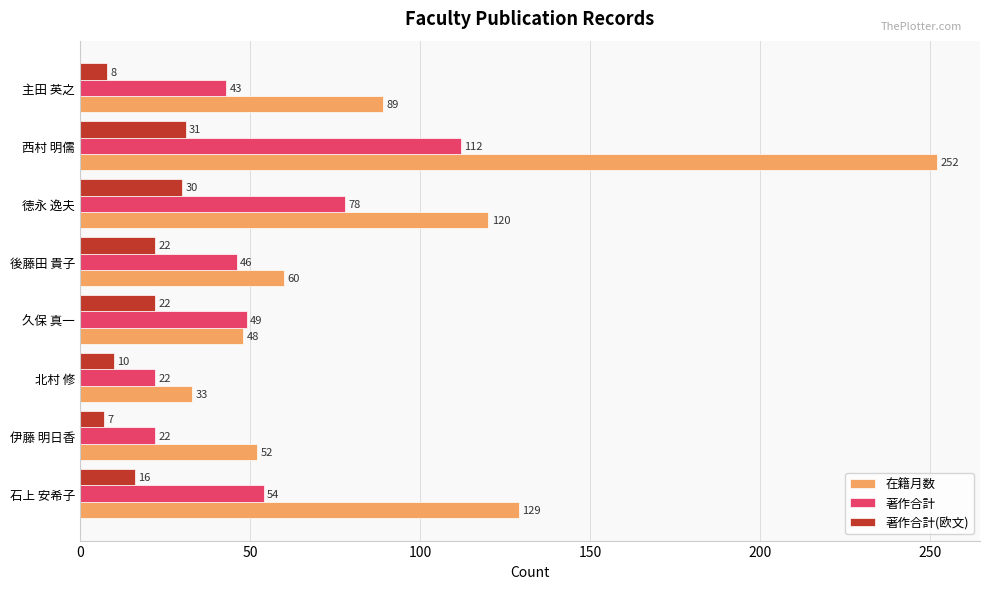

Is it true that 在籍月数 equals 120 at 徳永 逸夫?

True